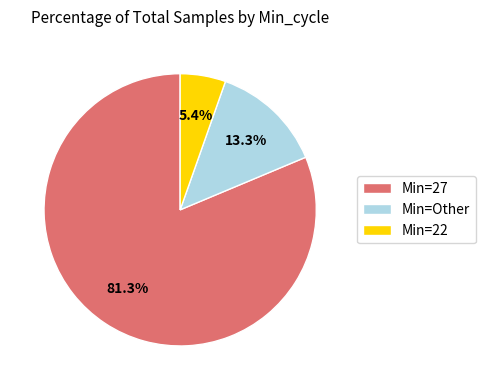

Rank the categories by value from highest to lowest.

Min=27, Min=Other, Min=22